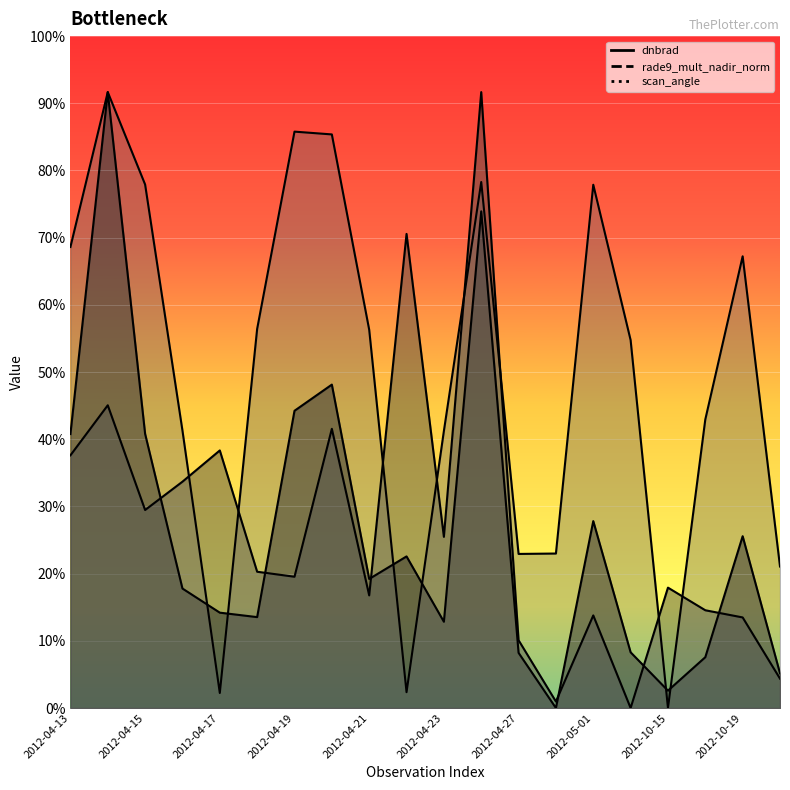

At which label does rade9_mult_nadir_norm first exceed 12?

2012-04-13